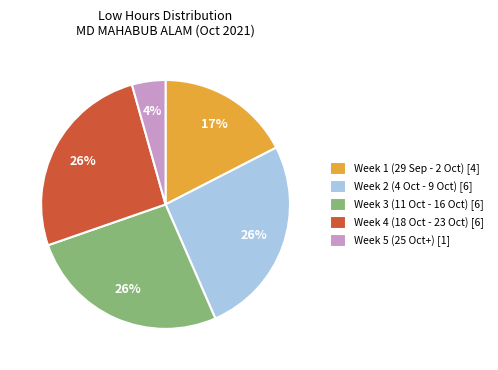

To the nearest percent, what portion does Week 3 (11 Oct - 16 Oct) [6] represent?

26%